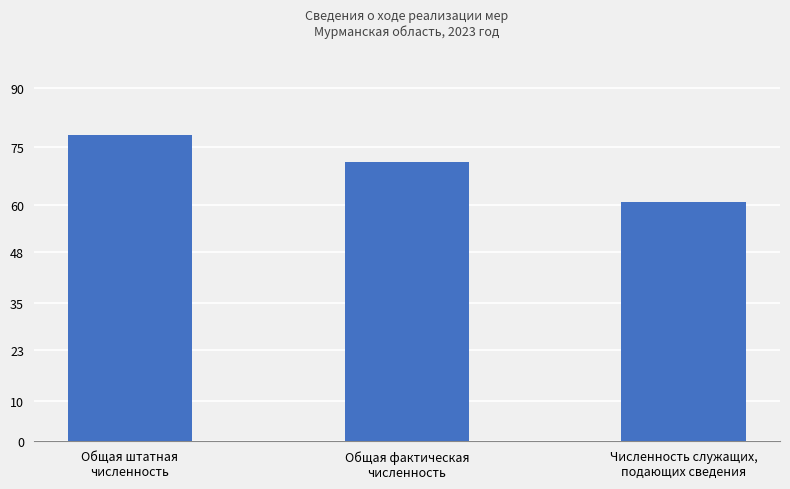

List the labels in order of value, smallest first.

Численность служащих,
подающих сведения, Общая фактическая
численность, Общая штатная
численность